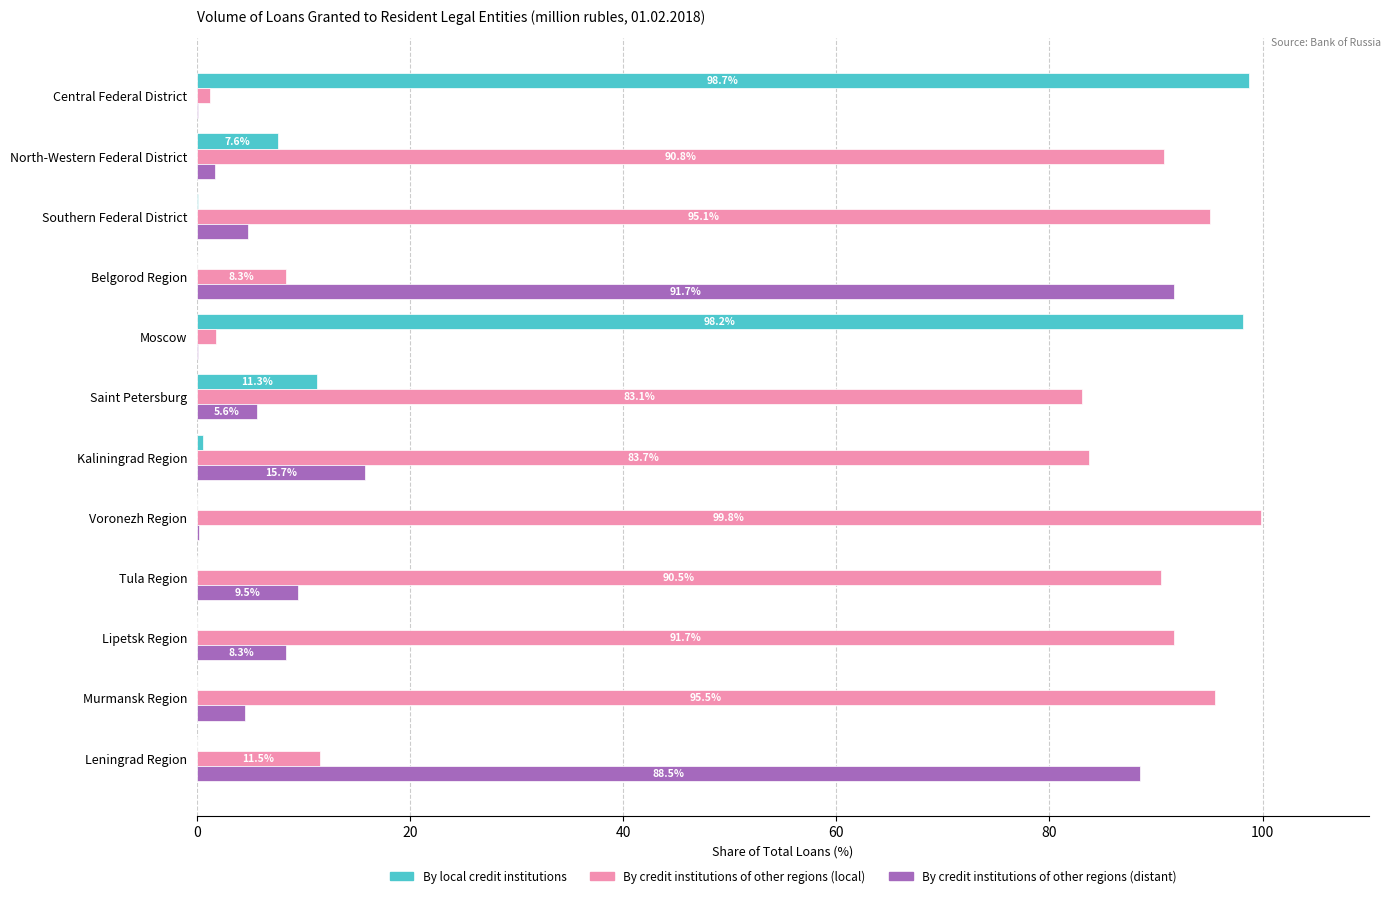

Which category has the highest value across all series?

Voronezh Region